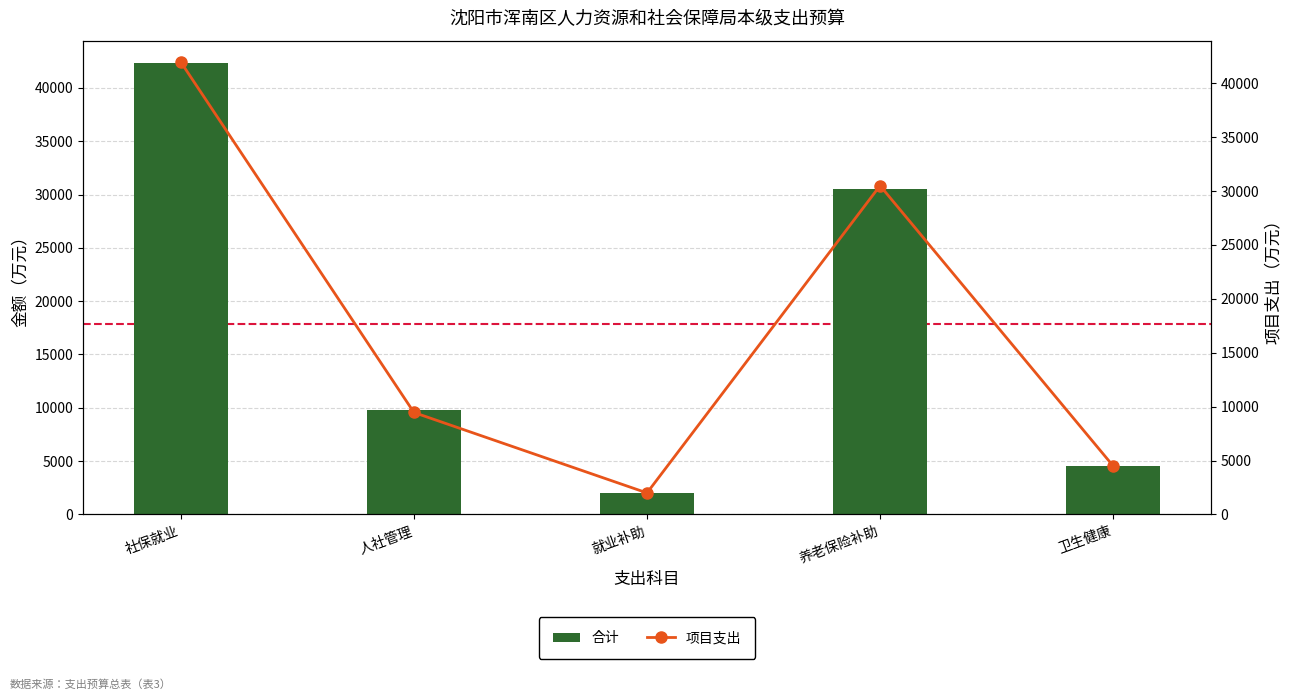

Reading left to right, transcribe all the data shown in this chart.

合计: 42311.4	9763.3	1991.6	30500.0	4515.2
项目支出: 41953.4	9453.8	1991.6	30500.0	4500.0